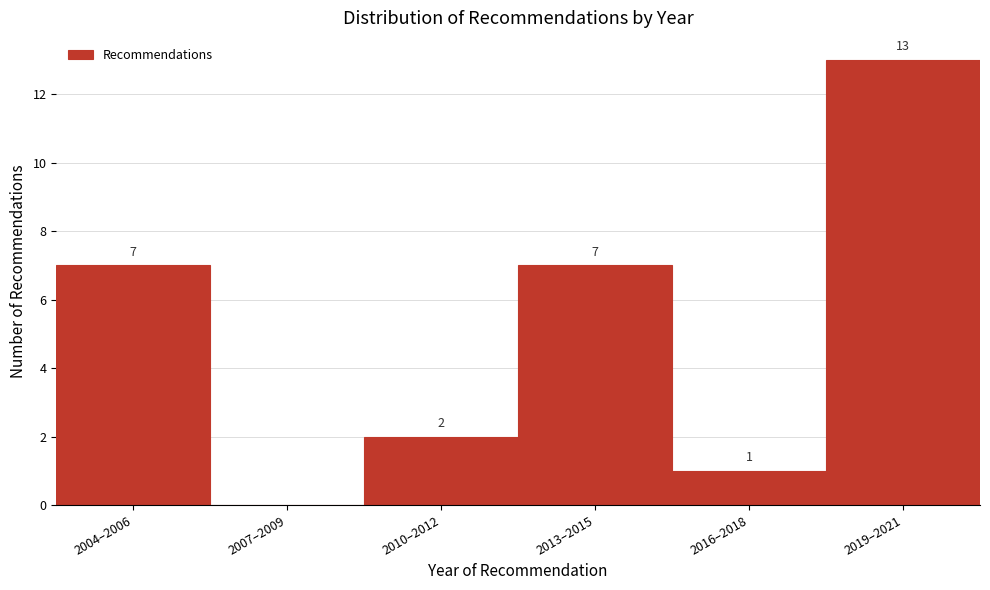

Reading left to right, transcribe all the data shown in this chart.

2004–2006=7	2007–2009=0	2010–2012=2	2013–2015=7	2016–2018=1	2019–2021=13